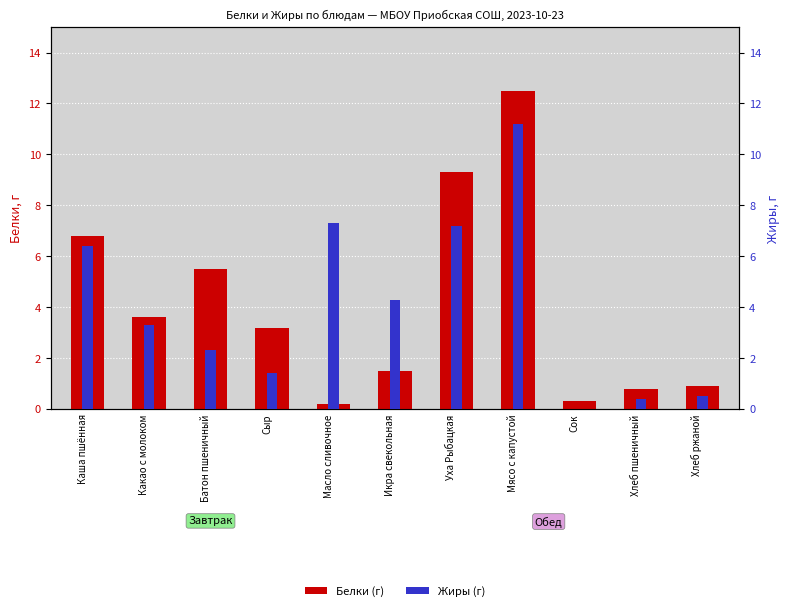

Reading left to right, what are all the values shown in this chart?

Белки (г): Каша пшённая=6.8	Какао с молоком=3.6	Батон пшеничный=5.5	Сыр=3.2	Масло сливочное=0.2	Икра свекольная=1.5	Уха Рыбацкая=9.3	Мясо с капустой=12.5	Сок=0.3	Хлеб пшеничный=0.8	Хлеб ржаной=0.9
Жиры (г): Каша пшённая=6.4	Какао с молоком=3.3	Батон пшеничный=2.3	Сыр=1.4	Масло сливочное=7.3	Икра свекольная=4.3	Уха Рыбацкая=7.2	Мясо с капустой=11.2	Сок=0.0	Хлеб пшеничный=0.4	Хлеб ржаной=0.5